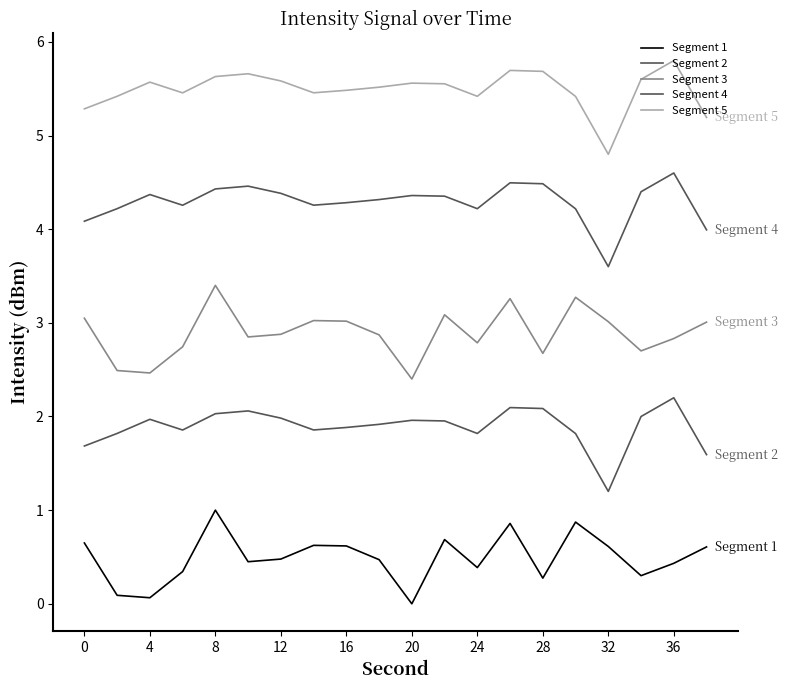

How many lines are shown in the chart?

5